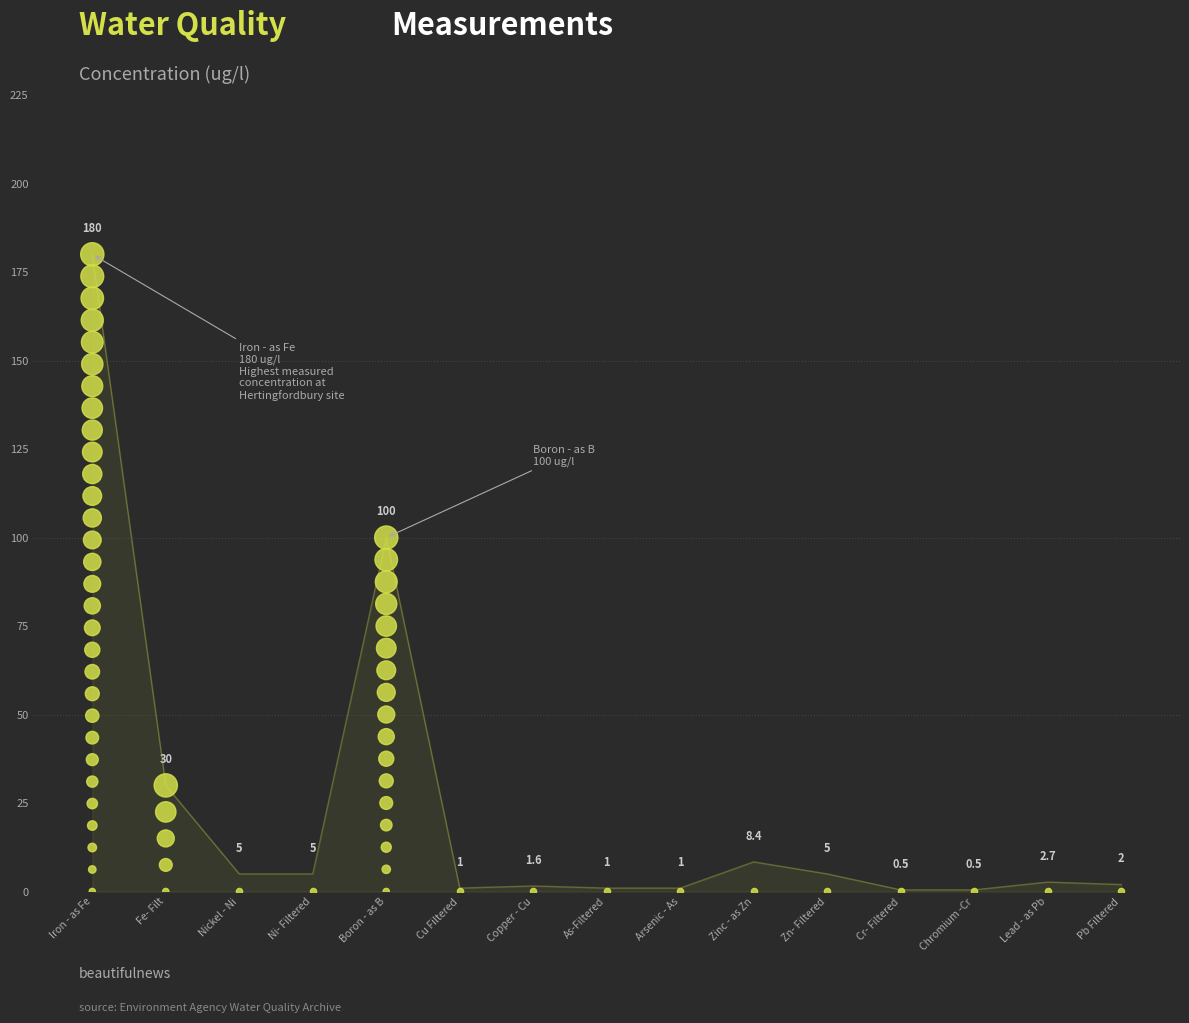

What is the change in value from 16 to 29?

+80.7